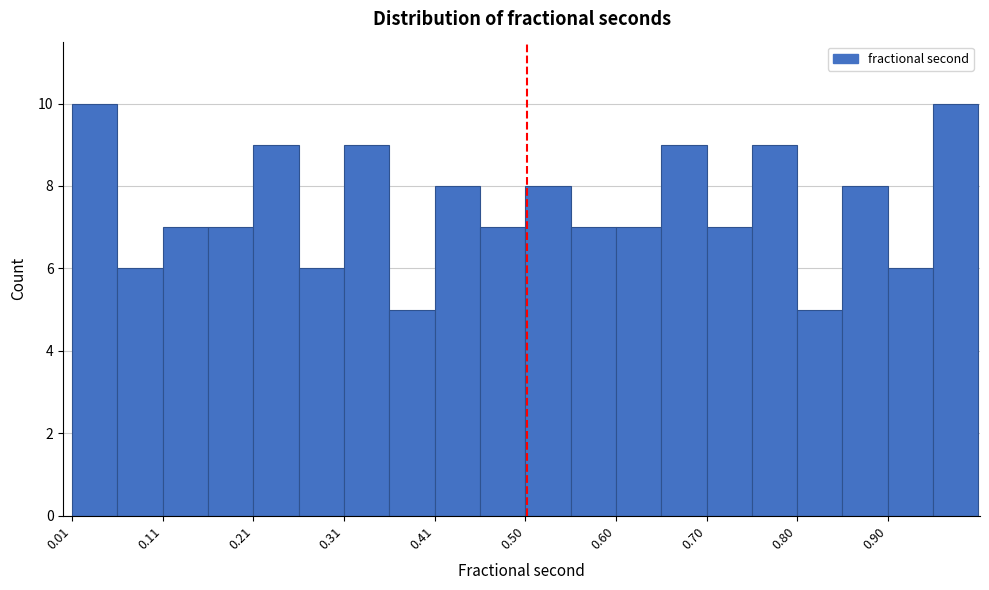

Reading left to right, transcribe this chart: for each bar, give the range it covers on the x-axis and its height. Neither the bar edges nor the heights are printed on the chart, so give them approximately, as read against the axes.

0.01 to 0.06: 10
0.06 to 0.11: 6
0.11 to 0.16: 7
0.16 to 0.21: 7
0.21 to 0.26: 9
0.26 to 0.31: 6
0.31 to 0.36: 9
0.36 to 0.41: 5
0.41 to 0.45: 8
0.45 to 0.50: 7
0.50 to 0.55: 8
0.55 to 0.60: 7
0.60 to 0.65: 7
0.65 to 0.70: 9
0.70 to 0.75: 7
0.75 to 0.80: 9
0.80 to 0.85: 5
0.85 to 0.90: 8
0.90 to 0.95: 6
0.95 to 1.00: 10